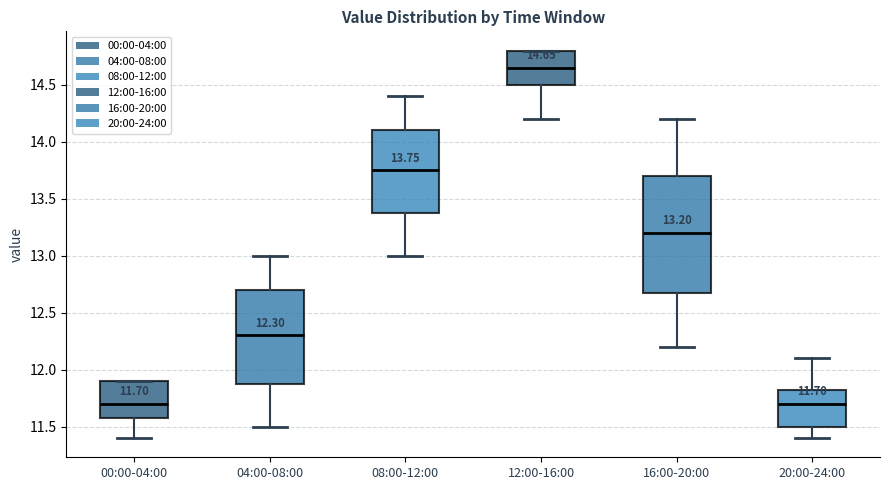

Comparing the boxes themselves (not the whiskers), which one is the tallest?

16:00-20:00